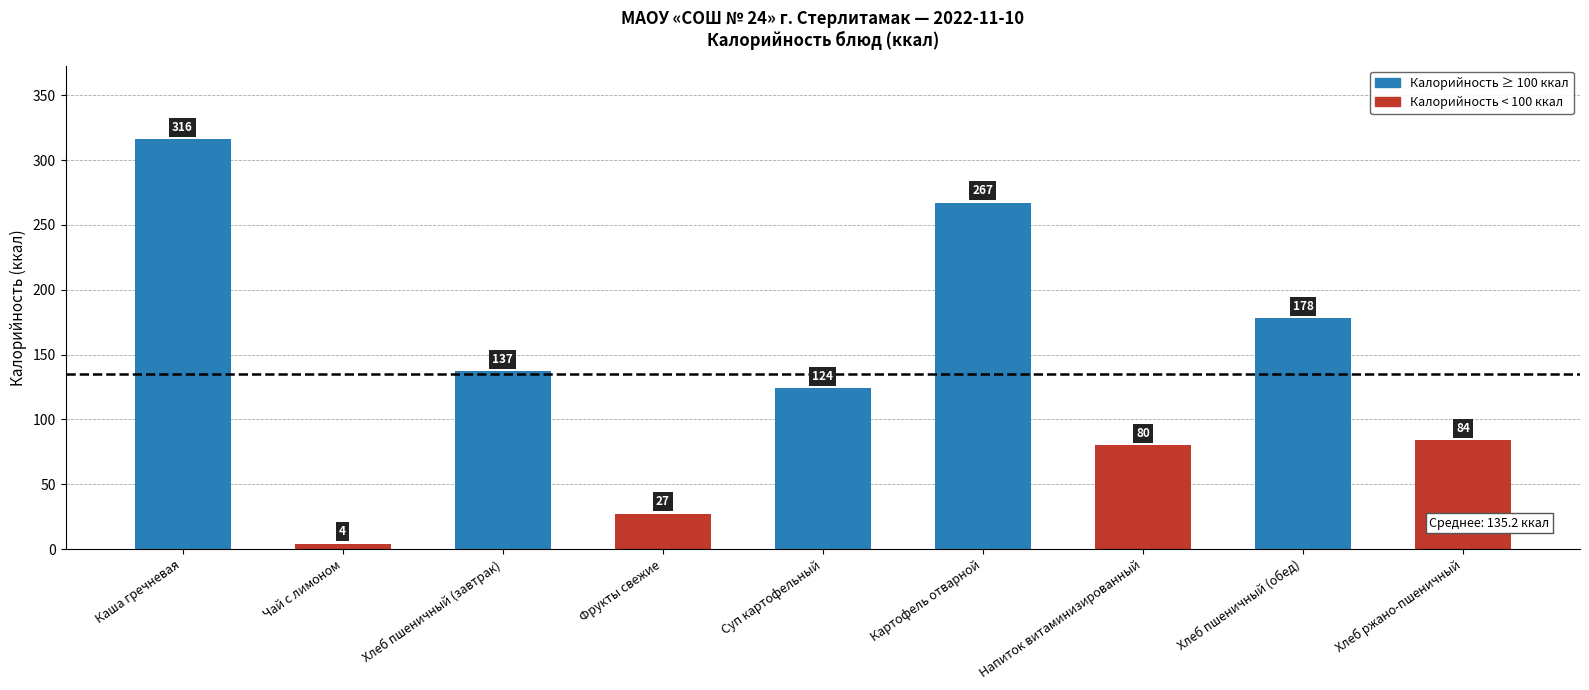

How many bars are there in total?

9